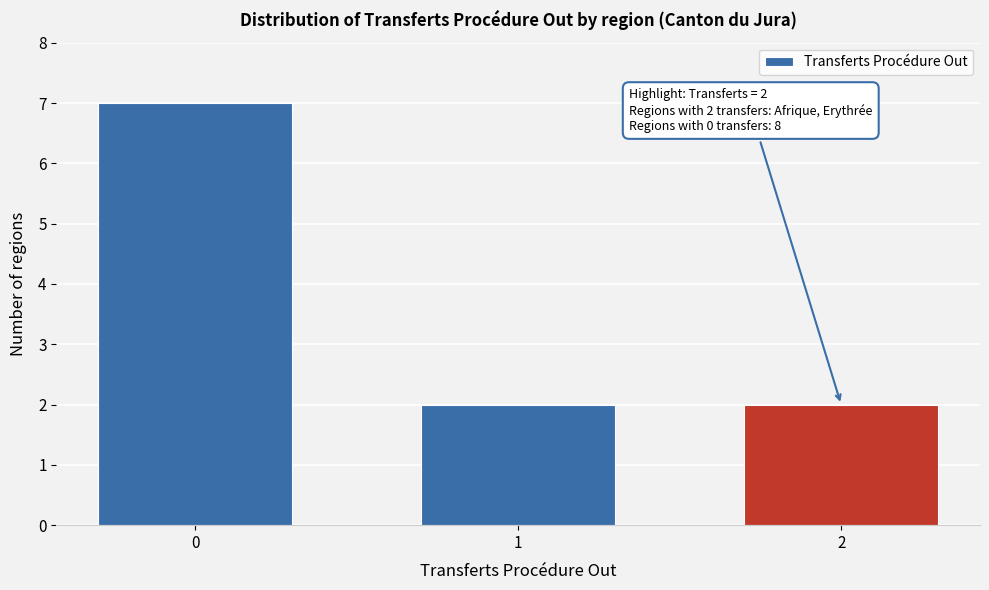

Reading left to right, transcribe all the data shown in this chart.

7	2	2